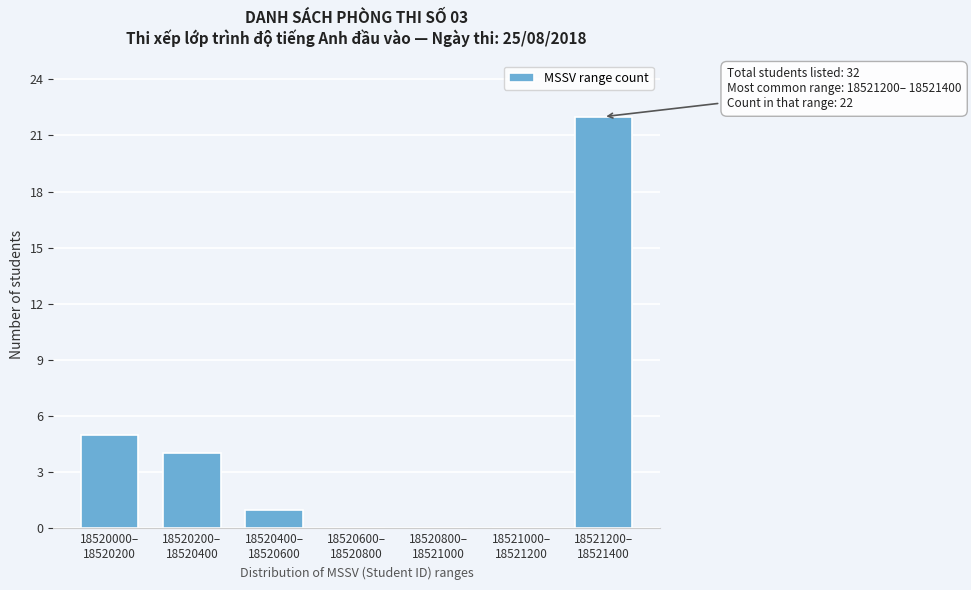

What is the sum of all values?

32